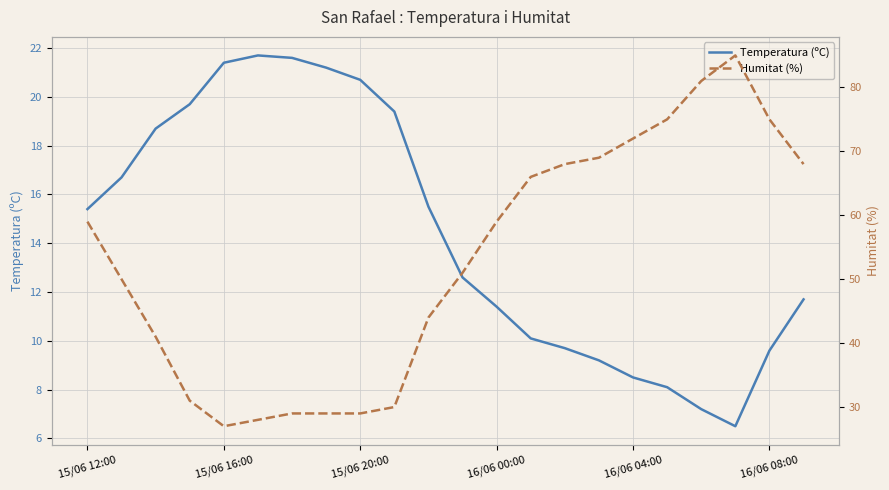

What is the maximum value for Temperatura (ºC)?

21.7